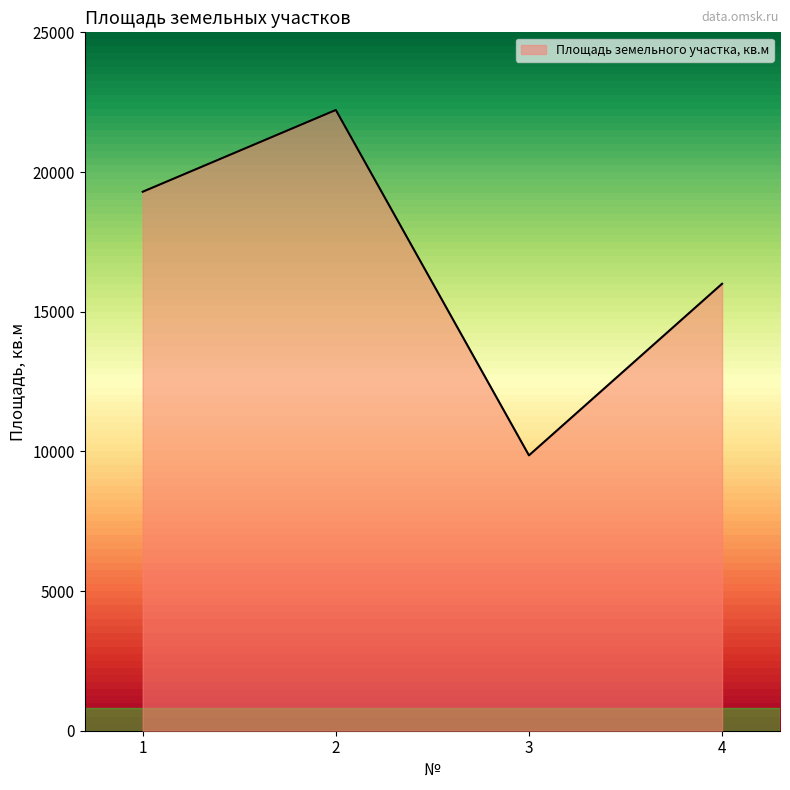

What is the change in value from 2 to 3?

-12364